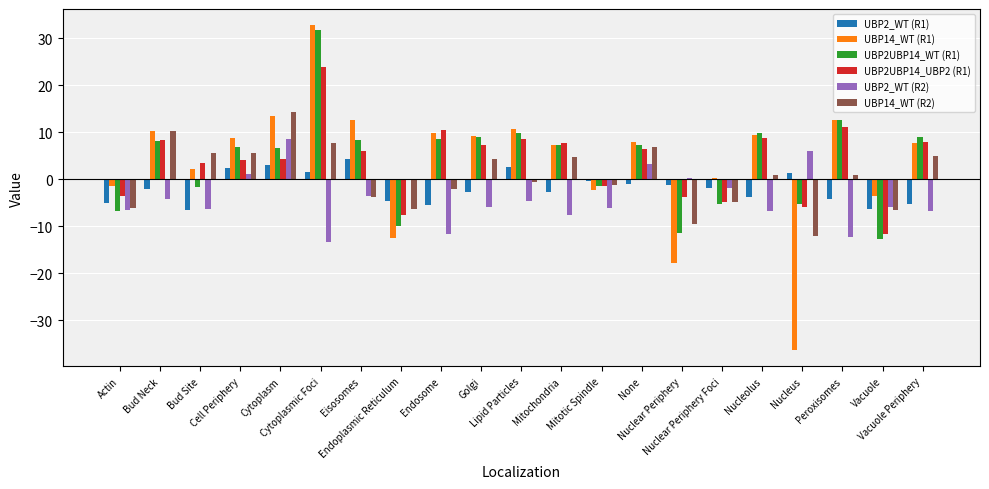

What is the difference between the maximum and minimum values in the UBP14_WT (R1) series?

69.1